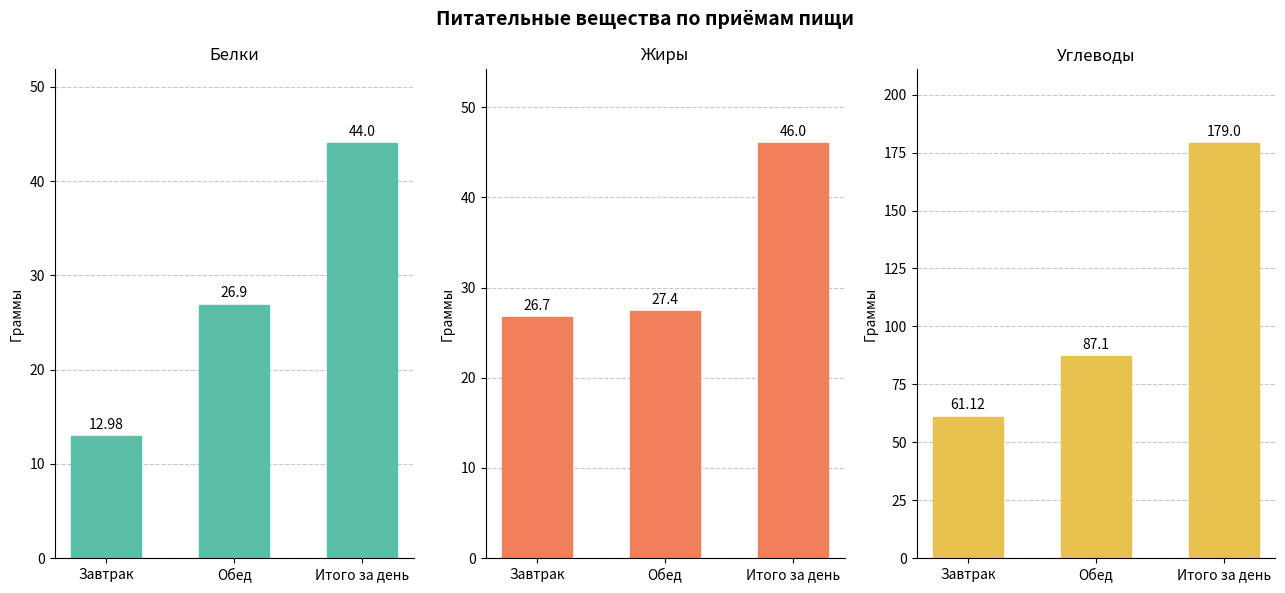

What is the sum of all Жиры values?

100.1